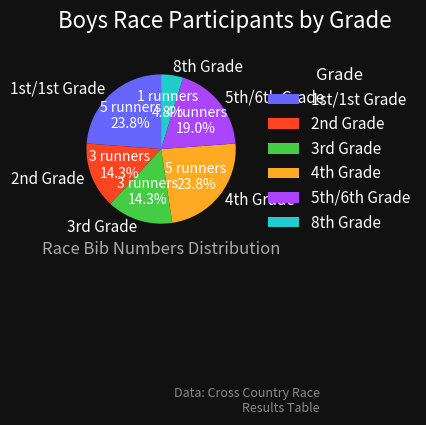

Which category has the smallest portion of the pie?

8th Grade